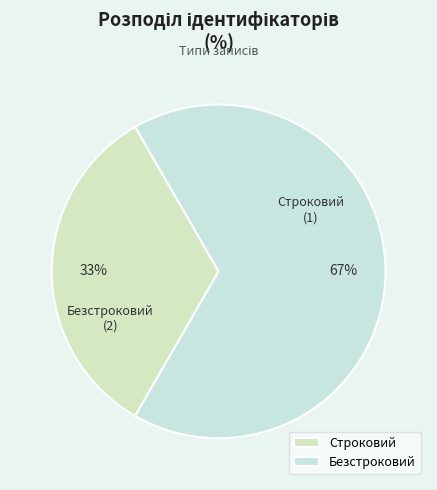

To the nearest percent, what is the average slice percentage?

50%